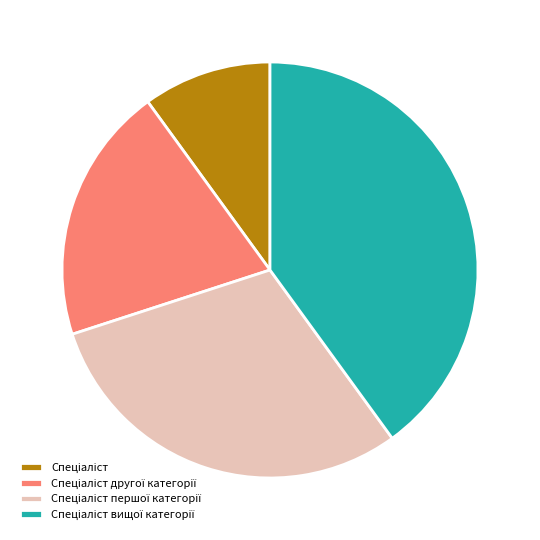

Is there any slice that represents more than half of the pie?

No